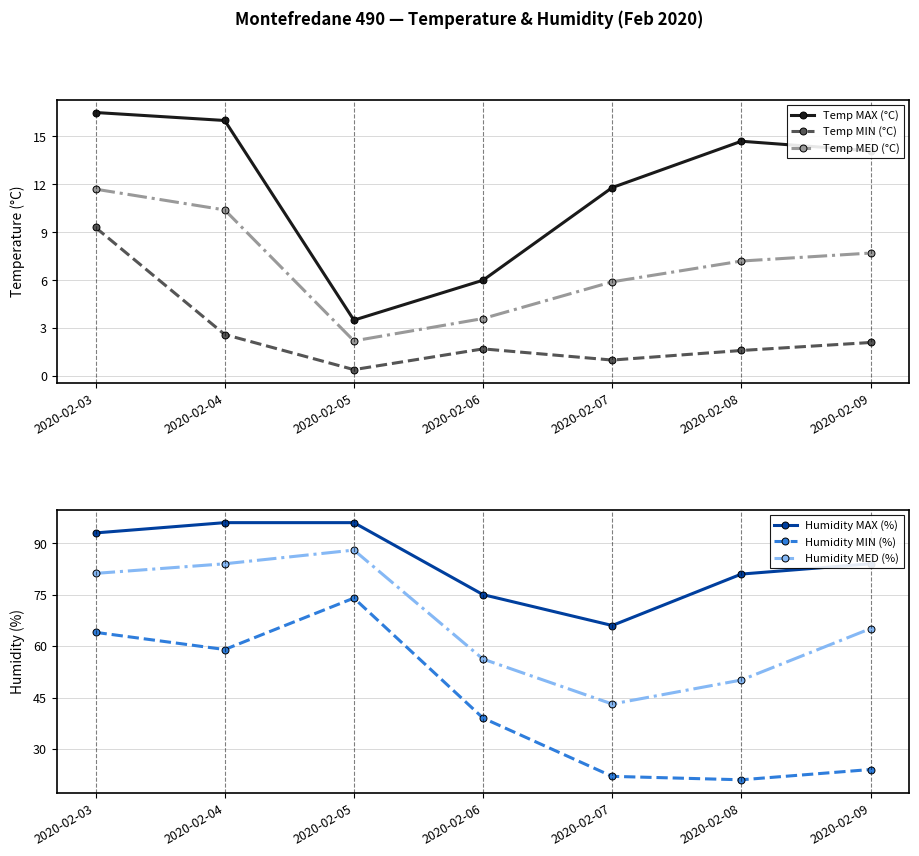

What is the highest value of the Humidity MAX (%) series?

96.0